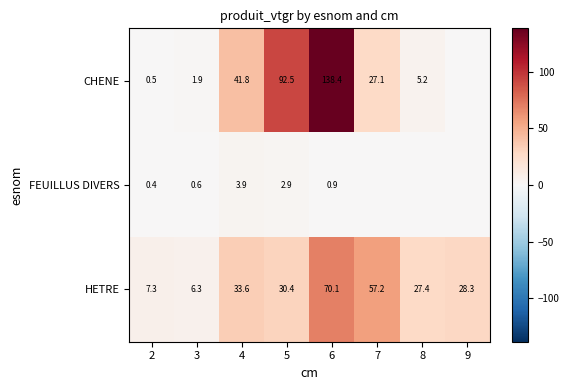

What is the difference between the second highest and second lowest values in the HETRE series?

49.9